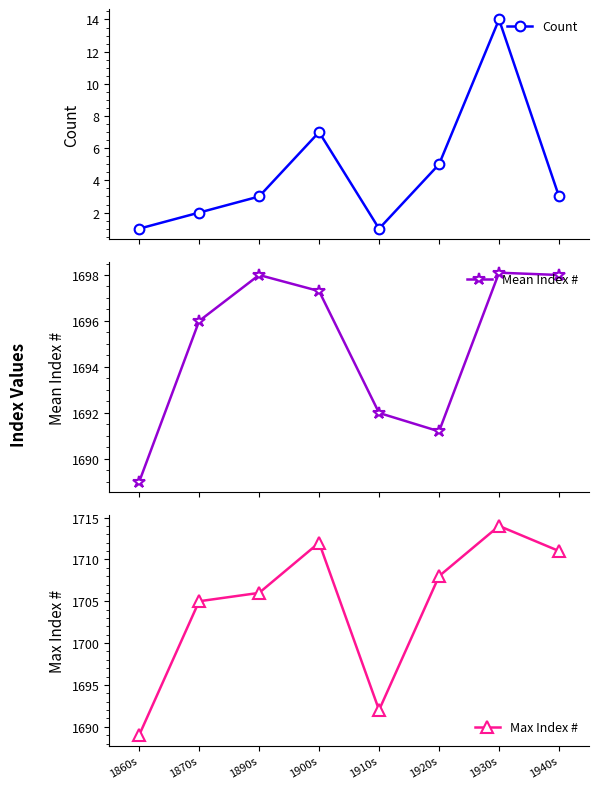

Is the value of Max Index # at 1900s greater than the value of Mean Index # at 1870s?

Yes